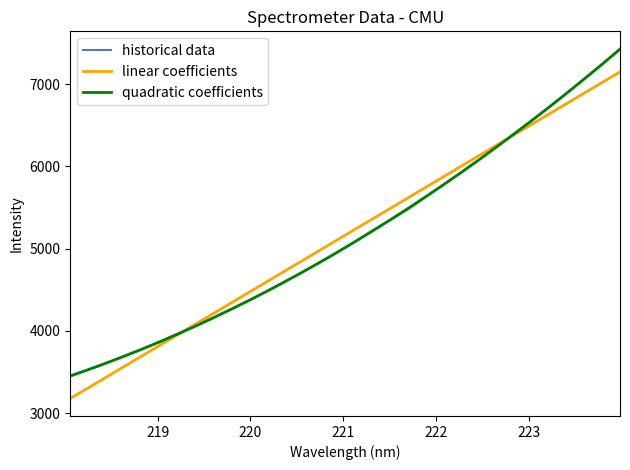

What is the maximum value for linear coefficients?

7150.1